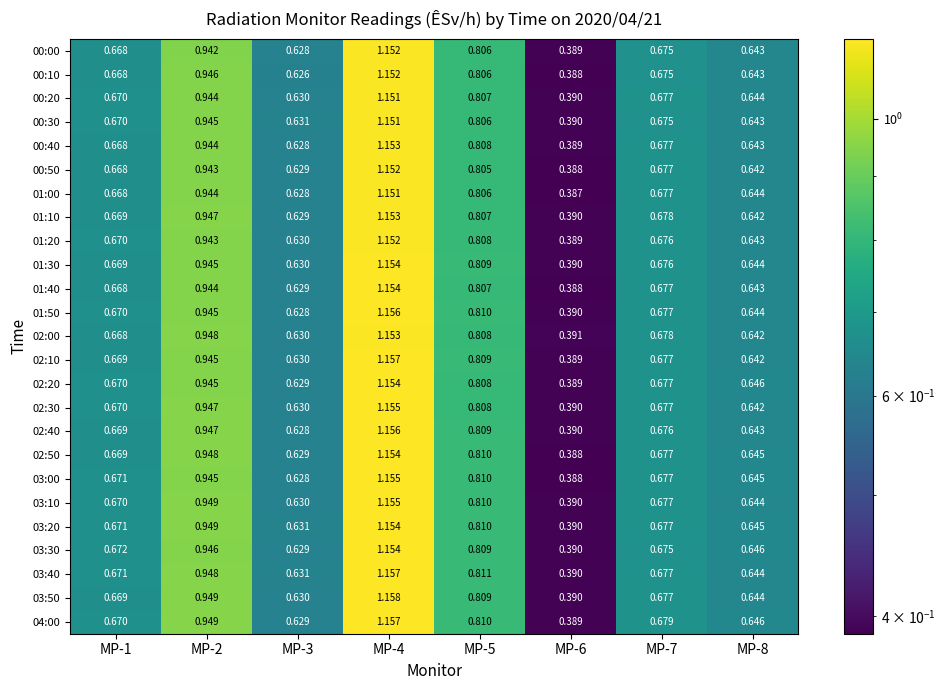

Is the value of 02:20 at MP-7 greater than the value of 03:30 at MP-2?

No